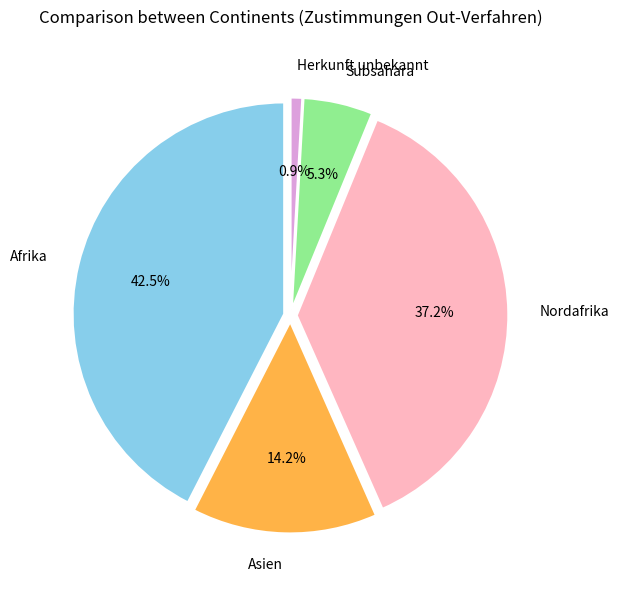

What percentage do Asien and Afrika together represent?

56.6%